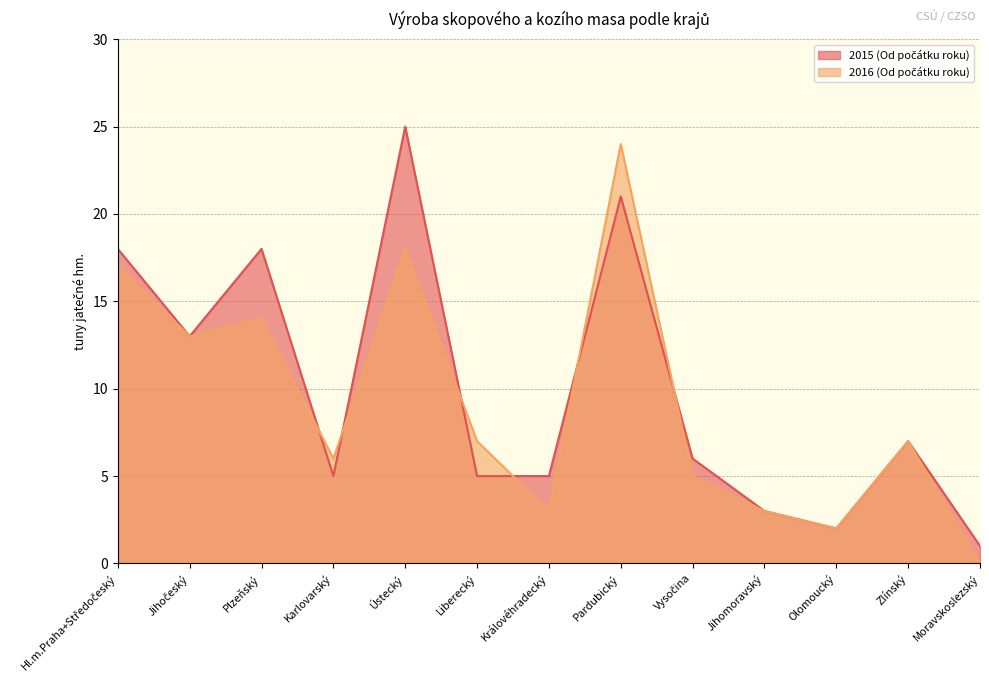

What is the maximum value for 2015 (Od počátku roku)?

25